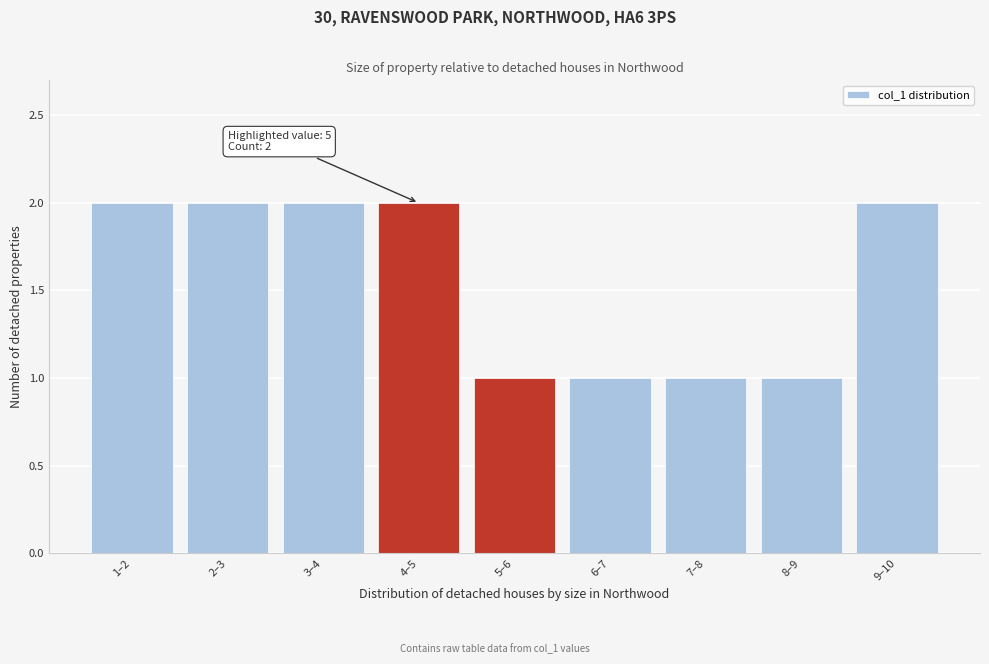

Reading left to right, what are all the values shown in this chart?

1–2=2	2–3=2	3–4=2	4–5=2	5–6=1	6–7=1	7–8=1	8–9=1	9–10=2